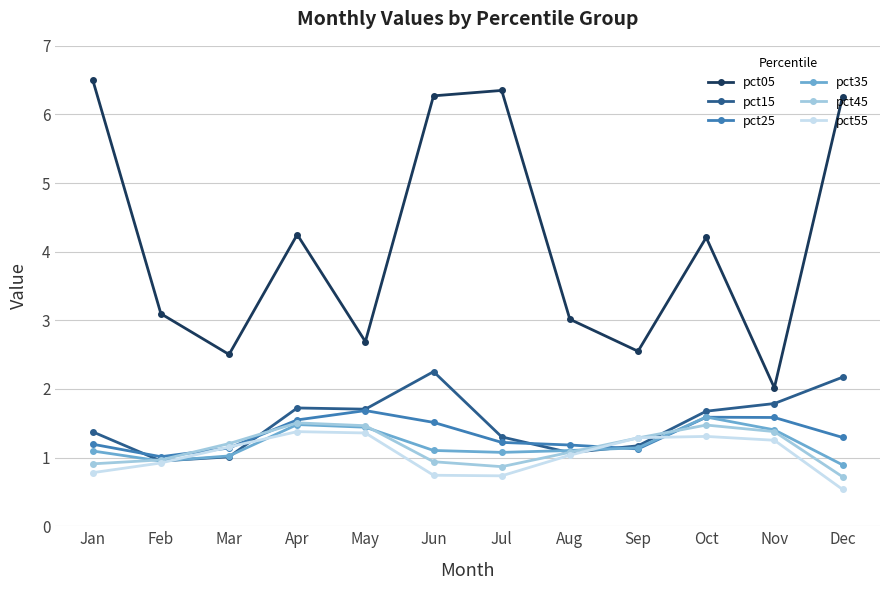

True or false: pct05 and pct25 cross at least once.

False